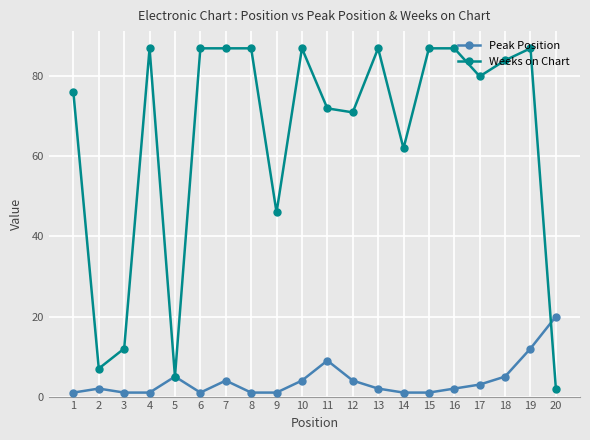

What is the sum of the Weeks on Chart values at 9 and 11?

118